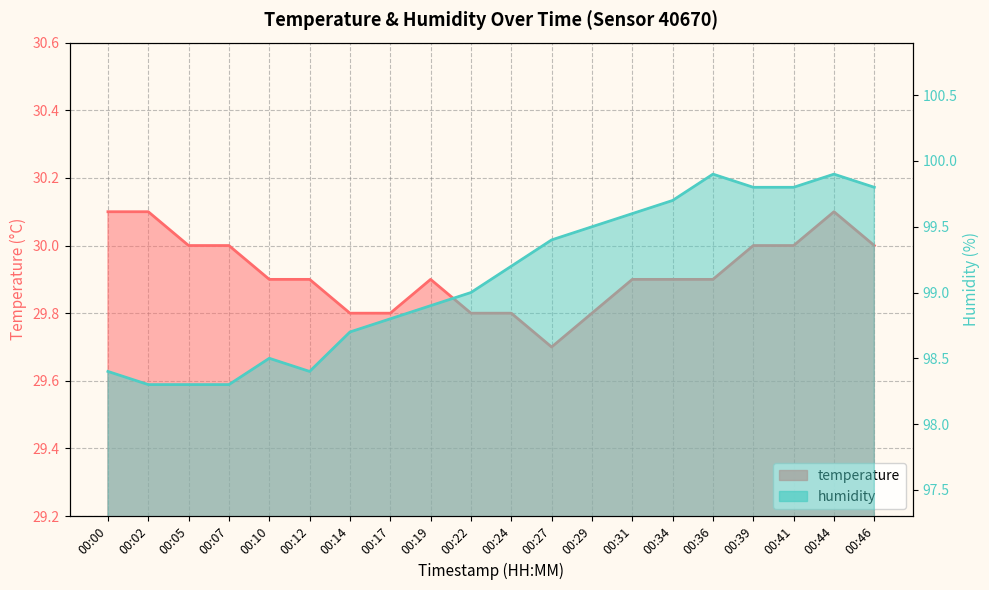

What is the average value of the humidity series?

99.1